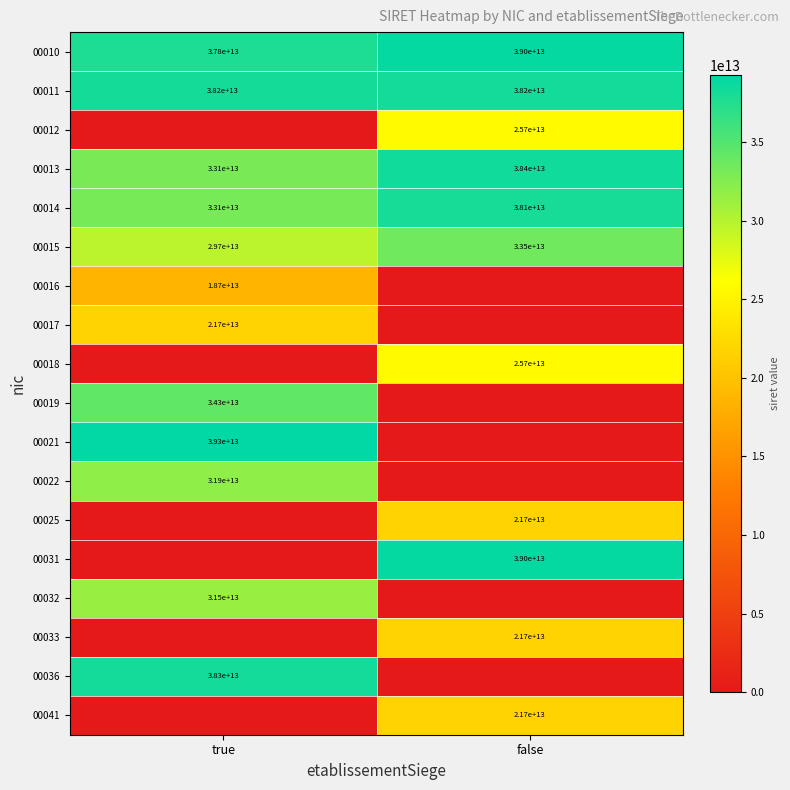

At which category is the sum across all series the highest?

true